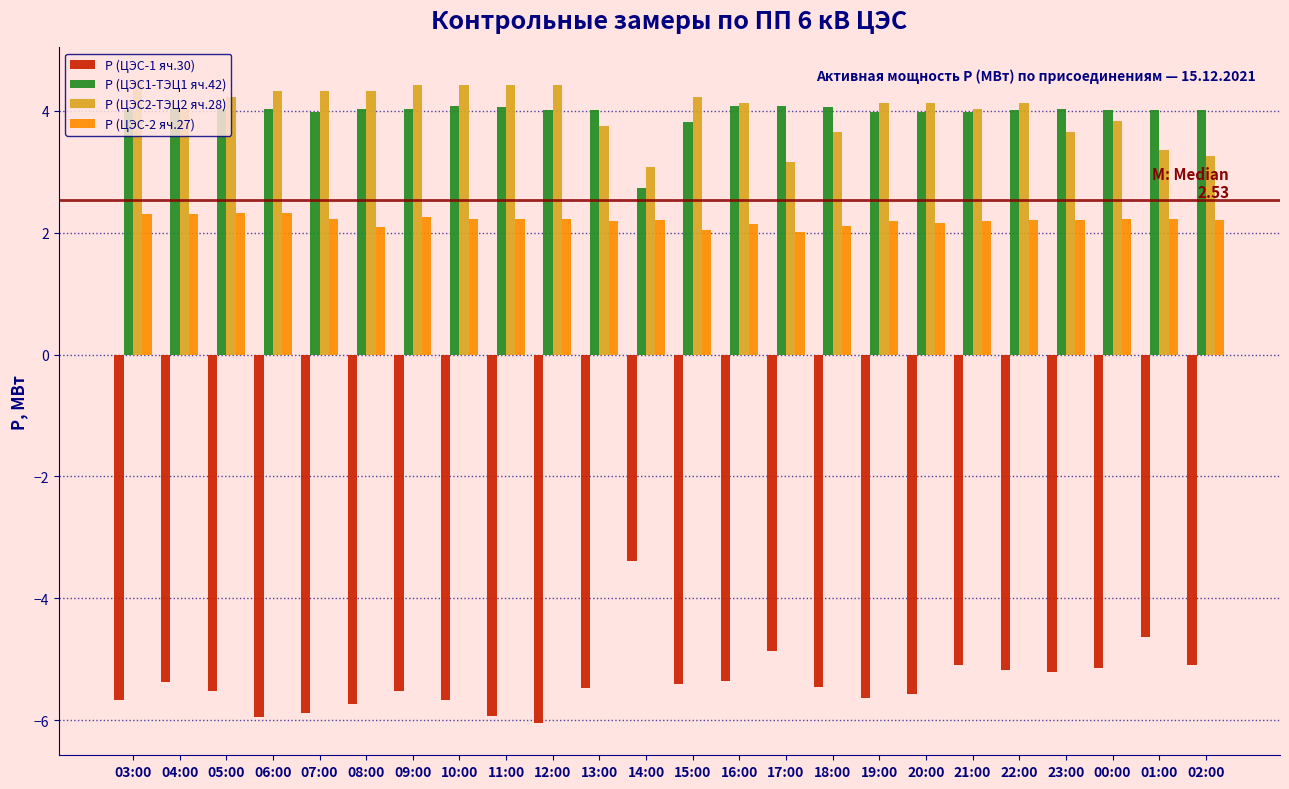

True or false: P (ЦЭС2-ТЭЦ2 яч.28) has a value of 4.3 at 08:00.

True